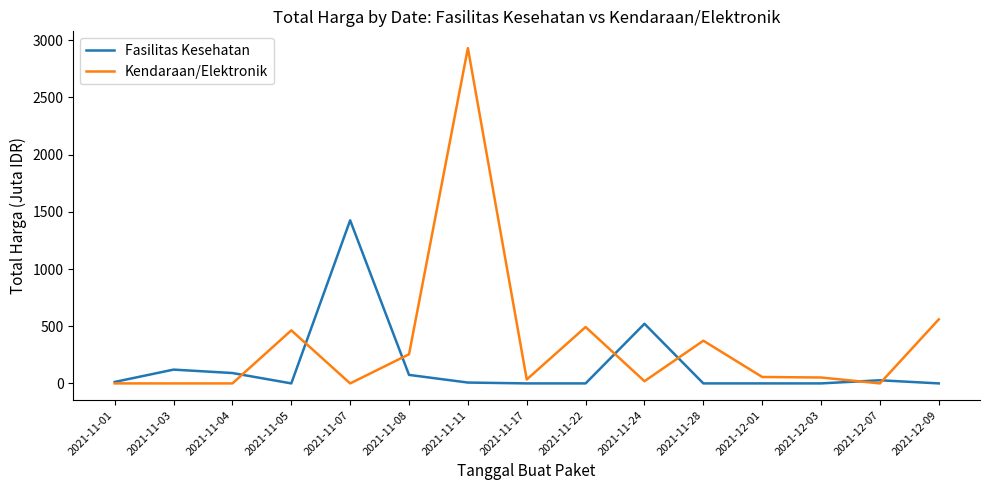

Where is Kendaraan/Elektronik nearest to the value 1465?

2021-12-09